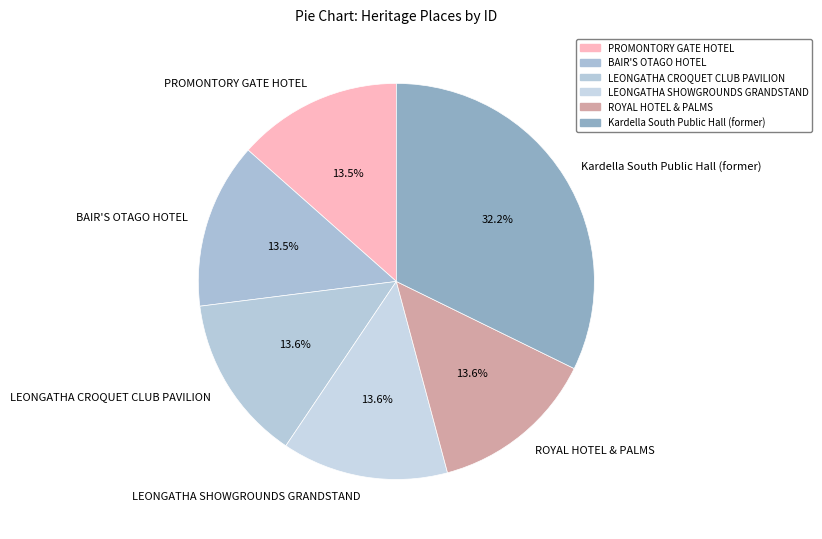

How many segments does this pie chart have?

6